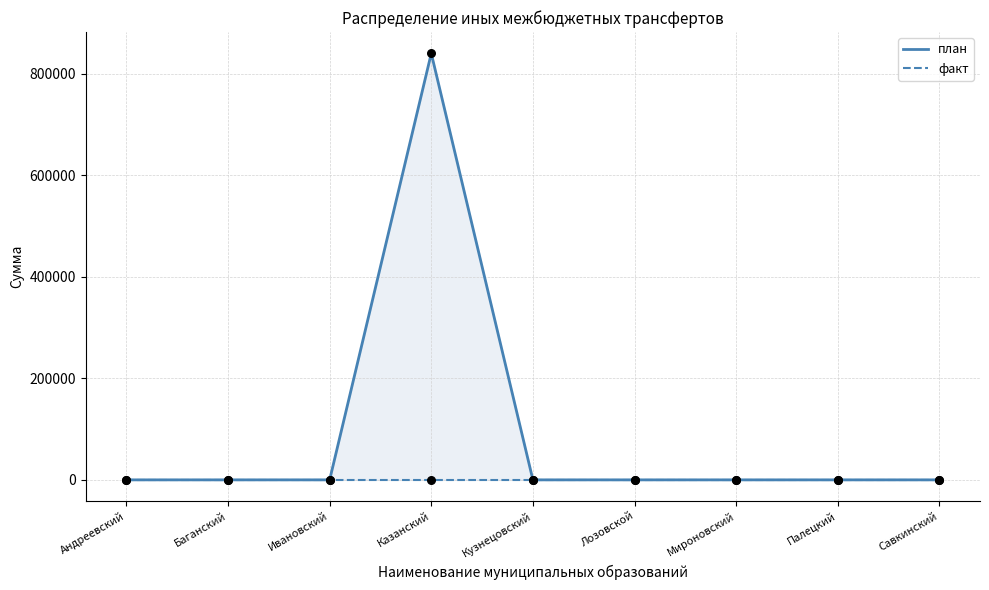

At which category is the sum across all series the highest?

Казанский